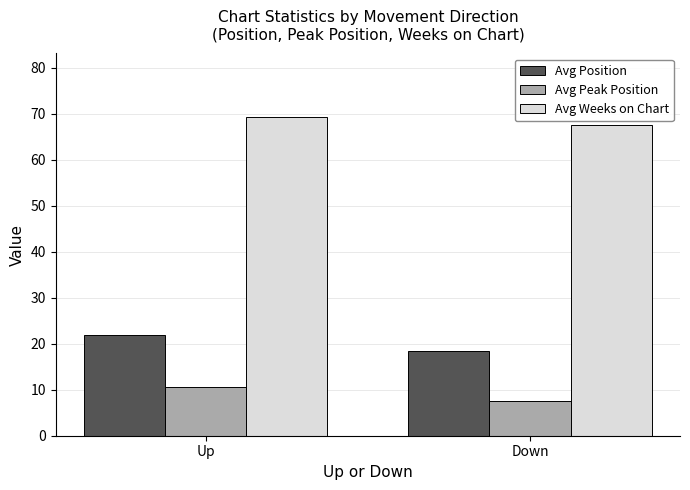

List the series in order of their overall mean, highest first.

Avg Weeks on Chart, Avg Position, Avg Peak Position